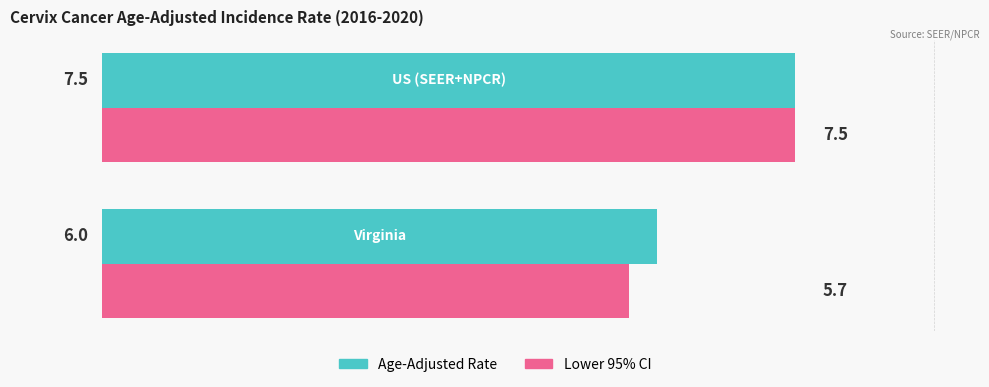

What is the difference between the maximum and minimum values in the Age-Adjusted Rate series?

1.5